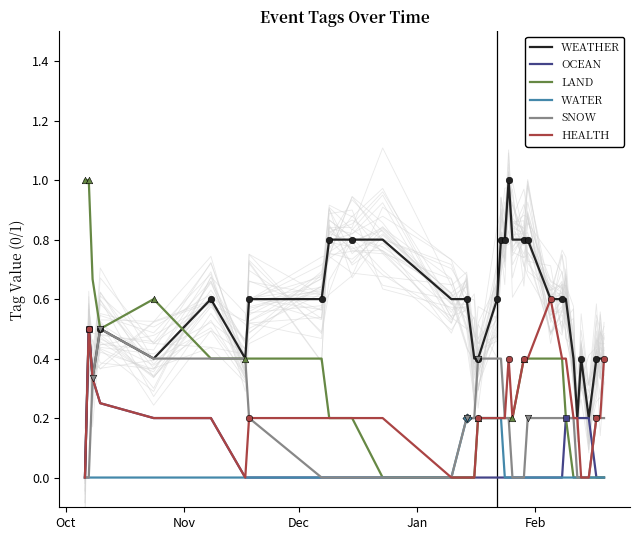

What is the maximum value for OCEAN?

0.5